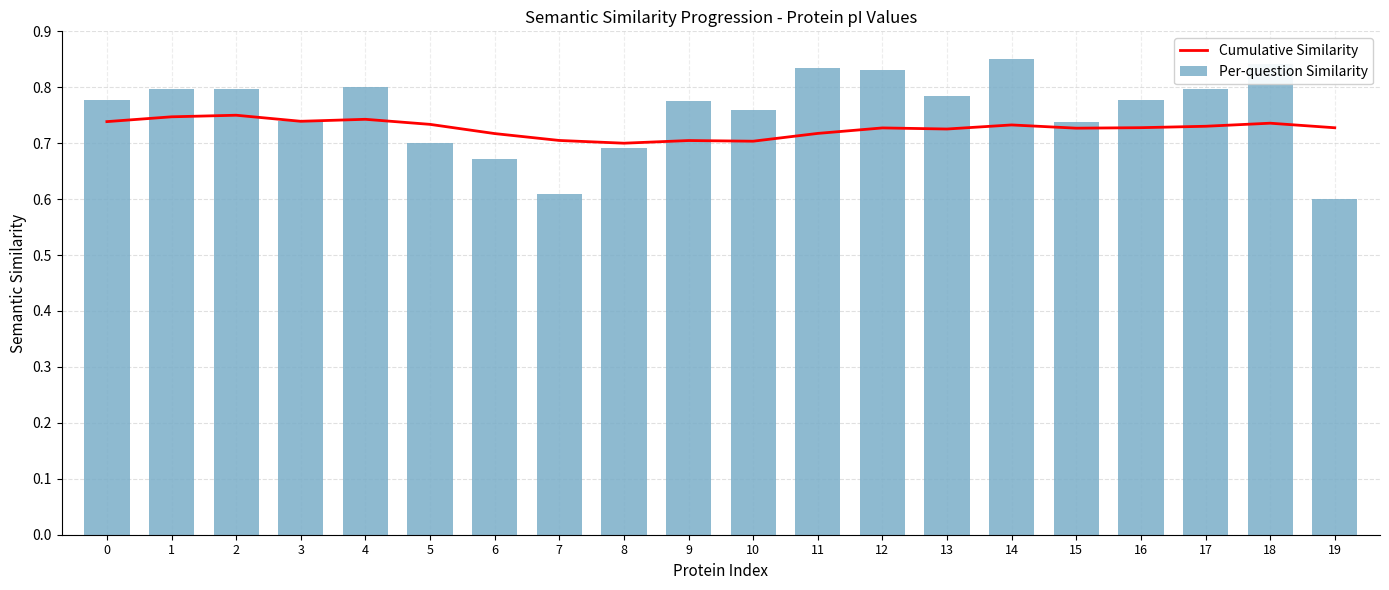

Is it true that Per-question Similarity equals 0.8 at 1?

True